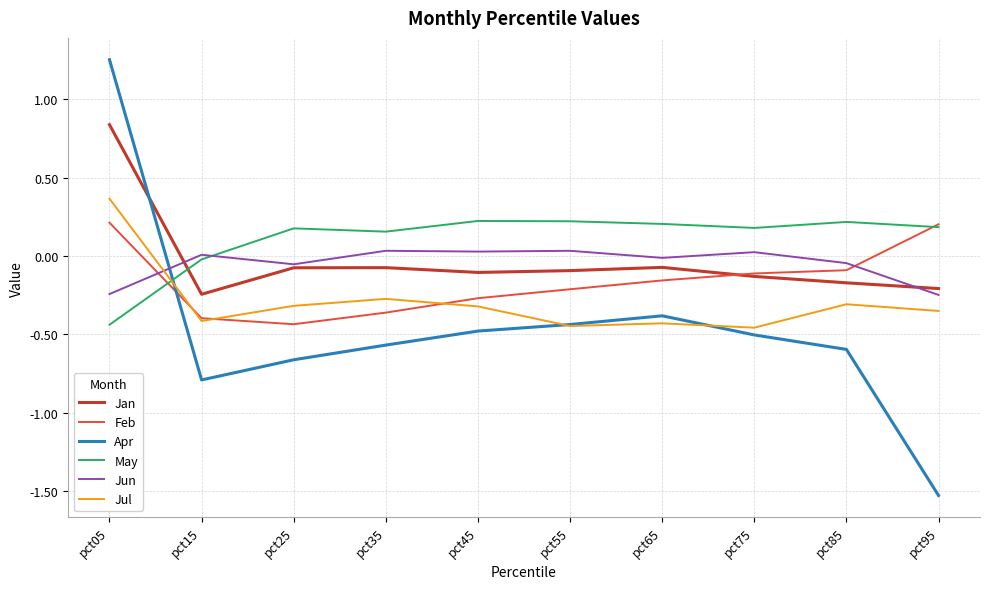

What is the minimum value shown in the chart?

-1.5